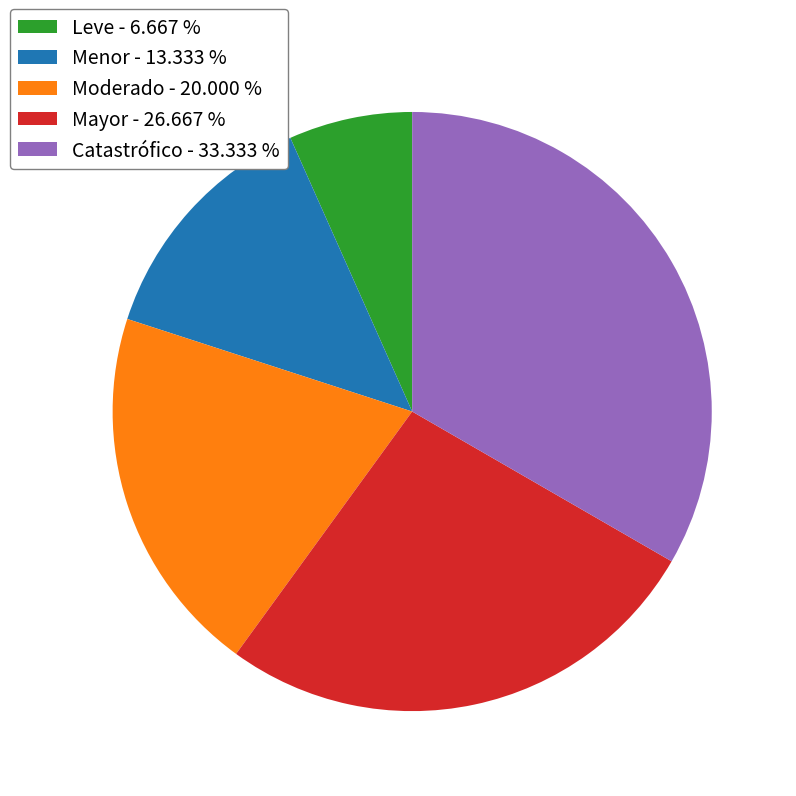

Combined, do Menor - 13.333 % and Leve - 6.667 % account for over 50%?

No